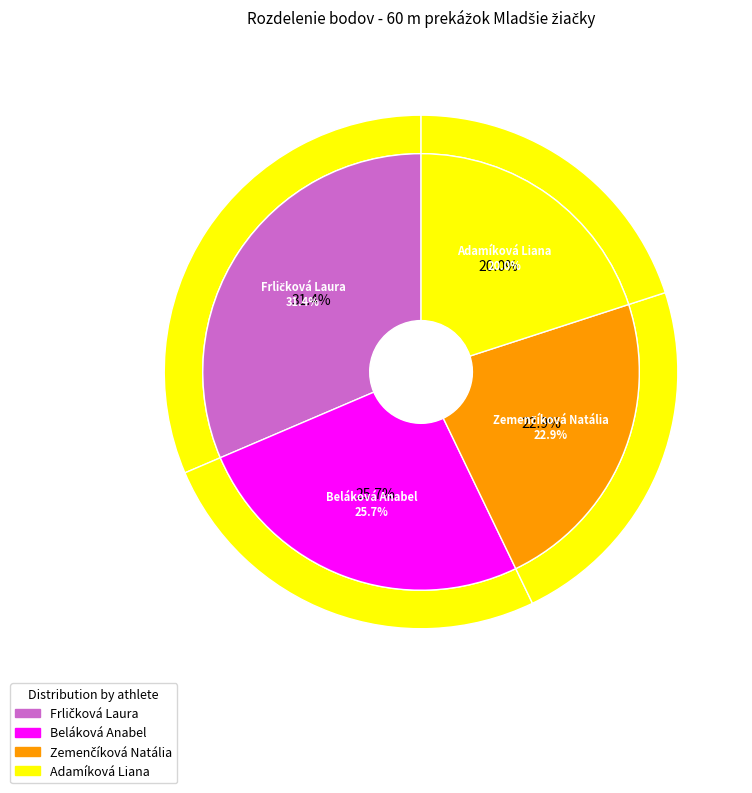

Approximately how many times larger is the value at Adamíková Liana compared to Beláková Anabel?

0.8